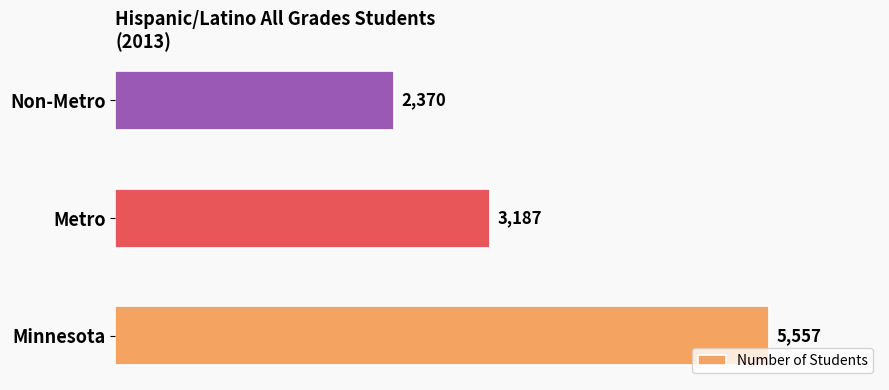

Count the number of data series in this chart.

1